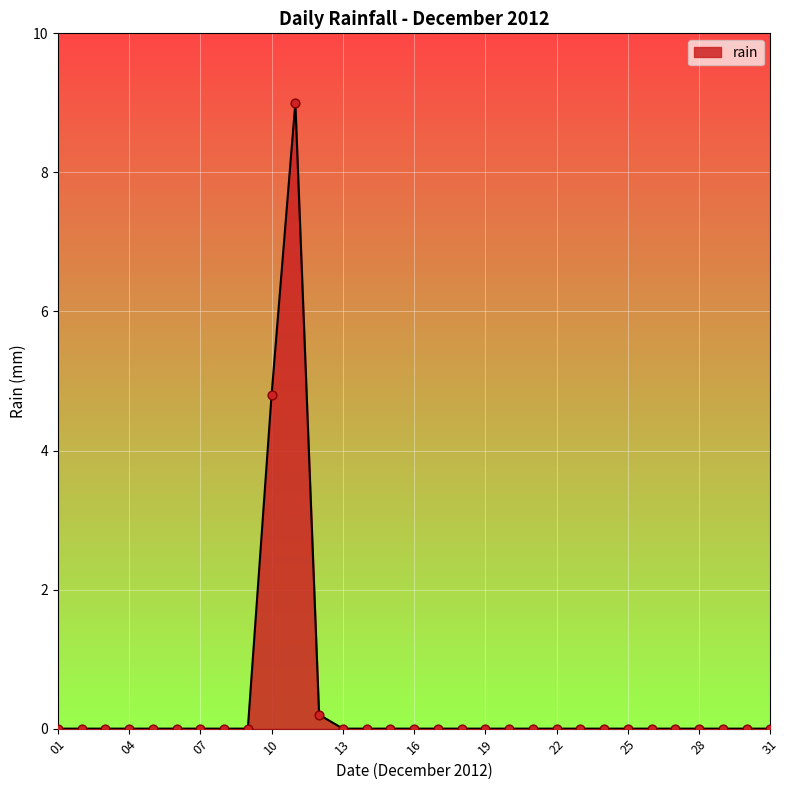

What is the difference between the maximum and minimum values?

9.0